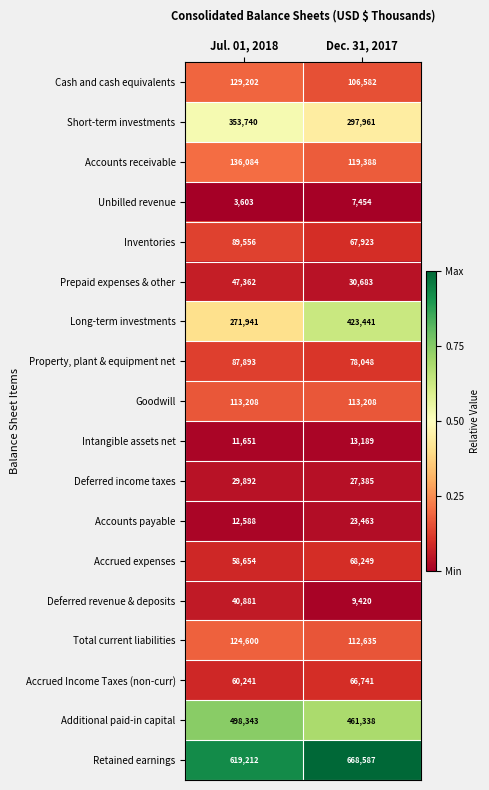

How many categories are shown in the chart?

2